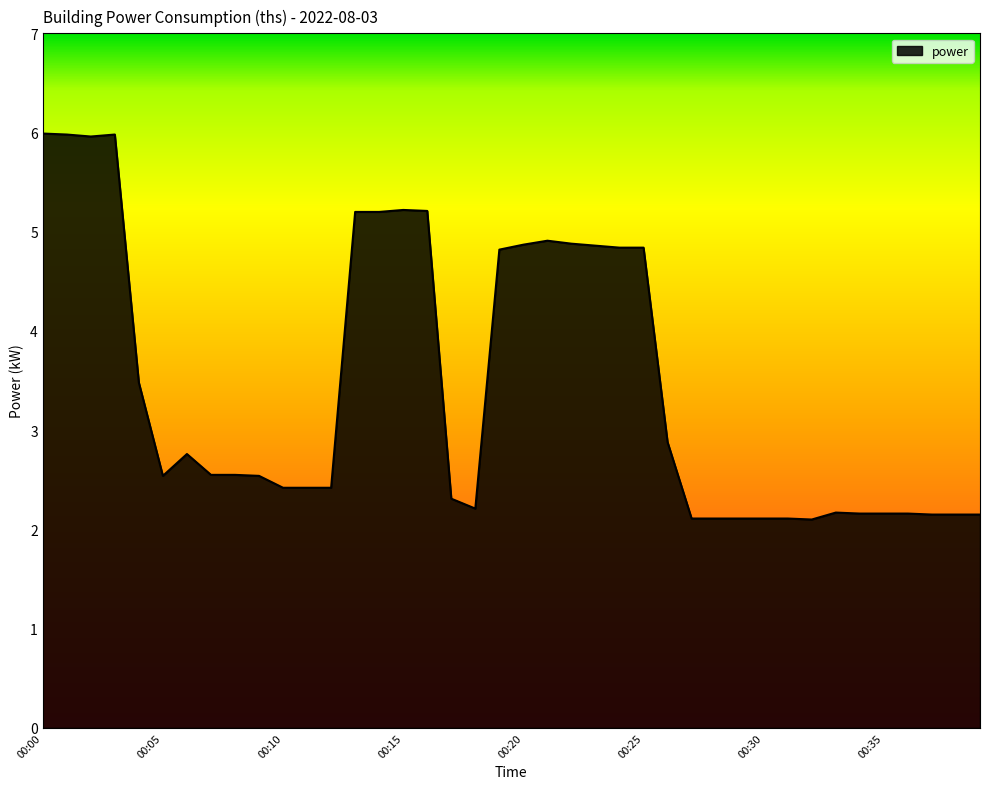

What is the difference between the maximum and minimum values?

3.9